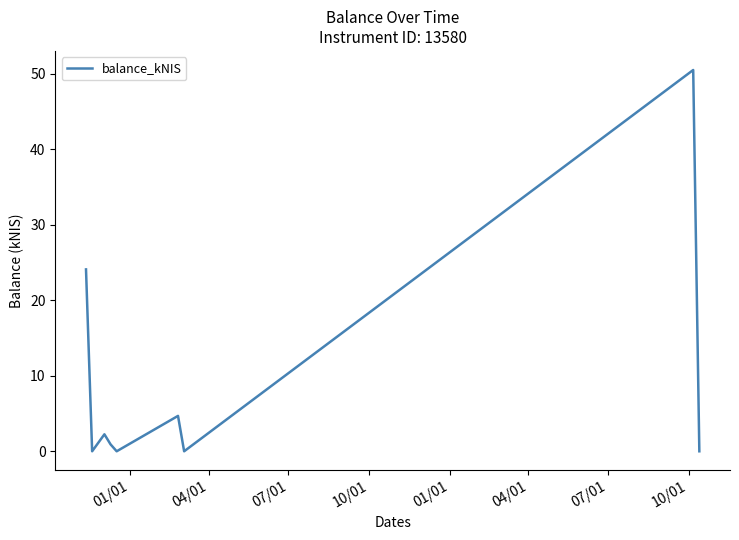

What is the greatest value displayed?

50.5